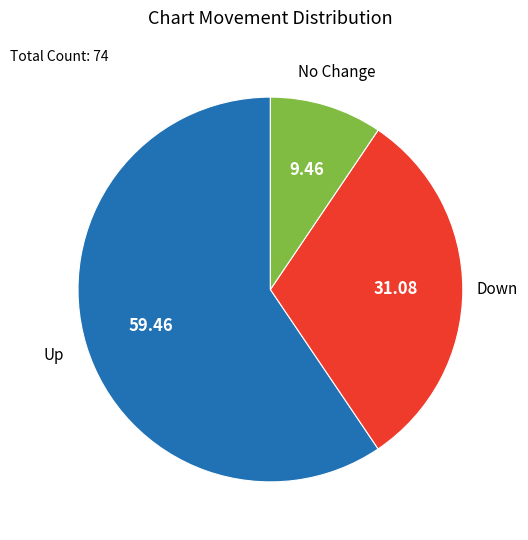

Does any single category account for the majority?

Yes